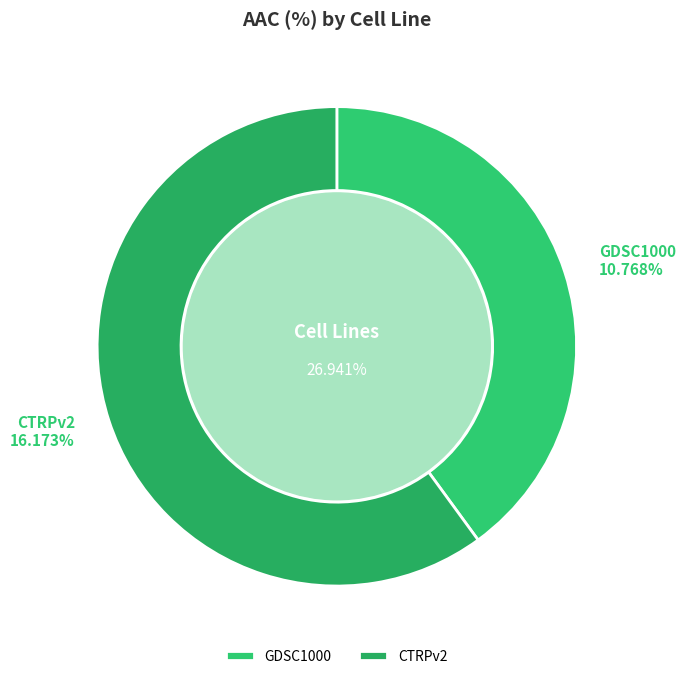

What is the change in value from GDSC1000 to CTRPv2?

+5.4